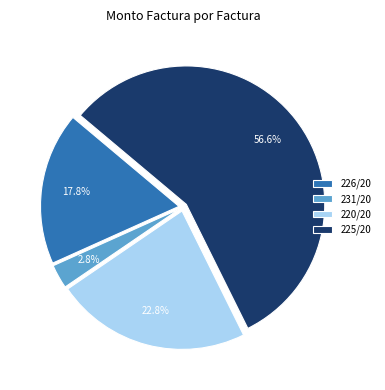

How many segments does this pie chart have?

4